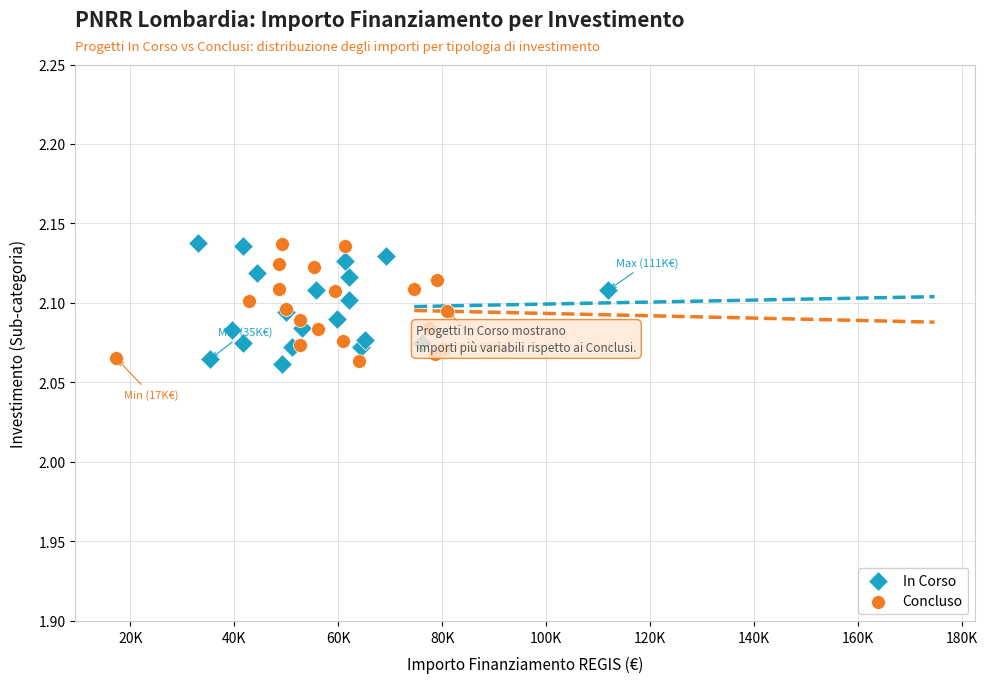

What are all the series names shown in the legend?

In Corso, Concluso